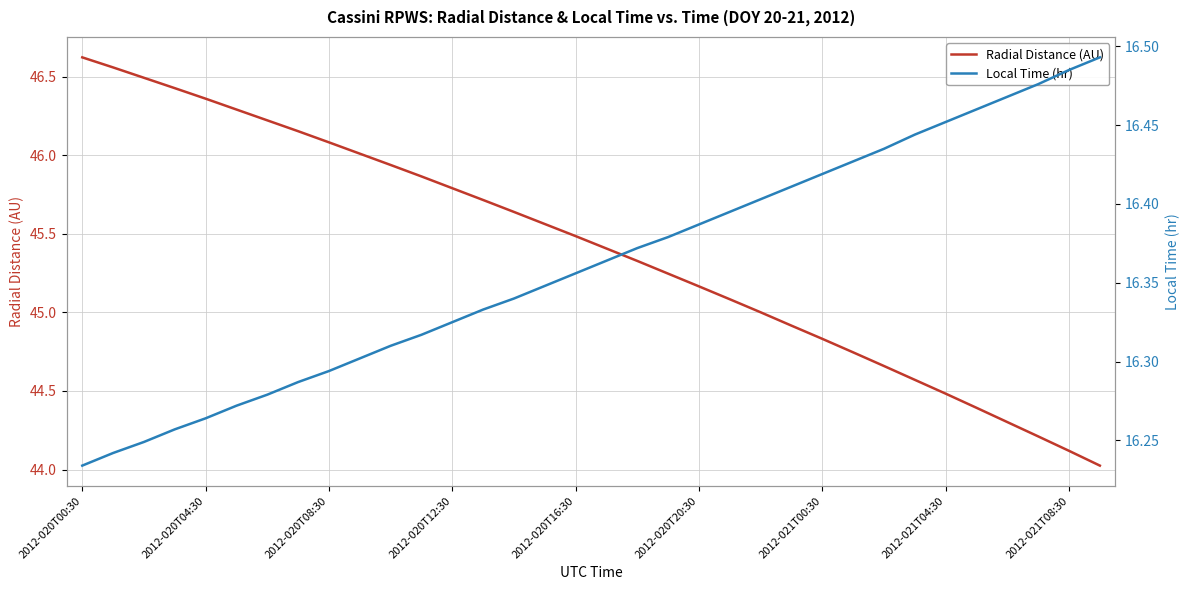

Rank the series by their average value, from lowest to highest.

Local Time (hr), Radial Distance (AU)